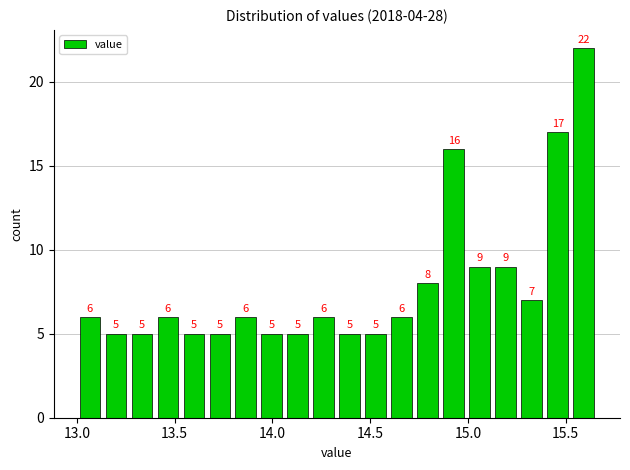

Read against the x-axis, roughly where is the centre of the tallest bar?

15.60